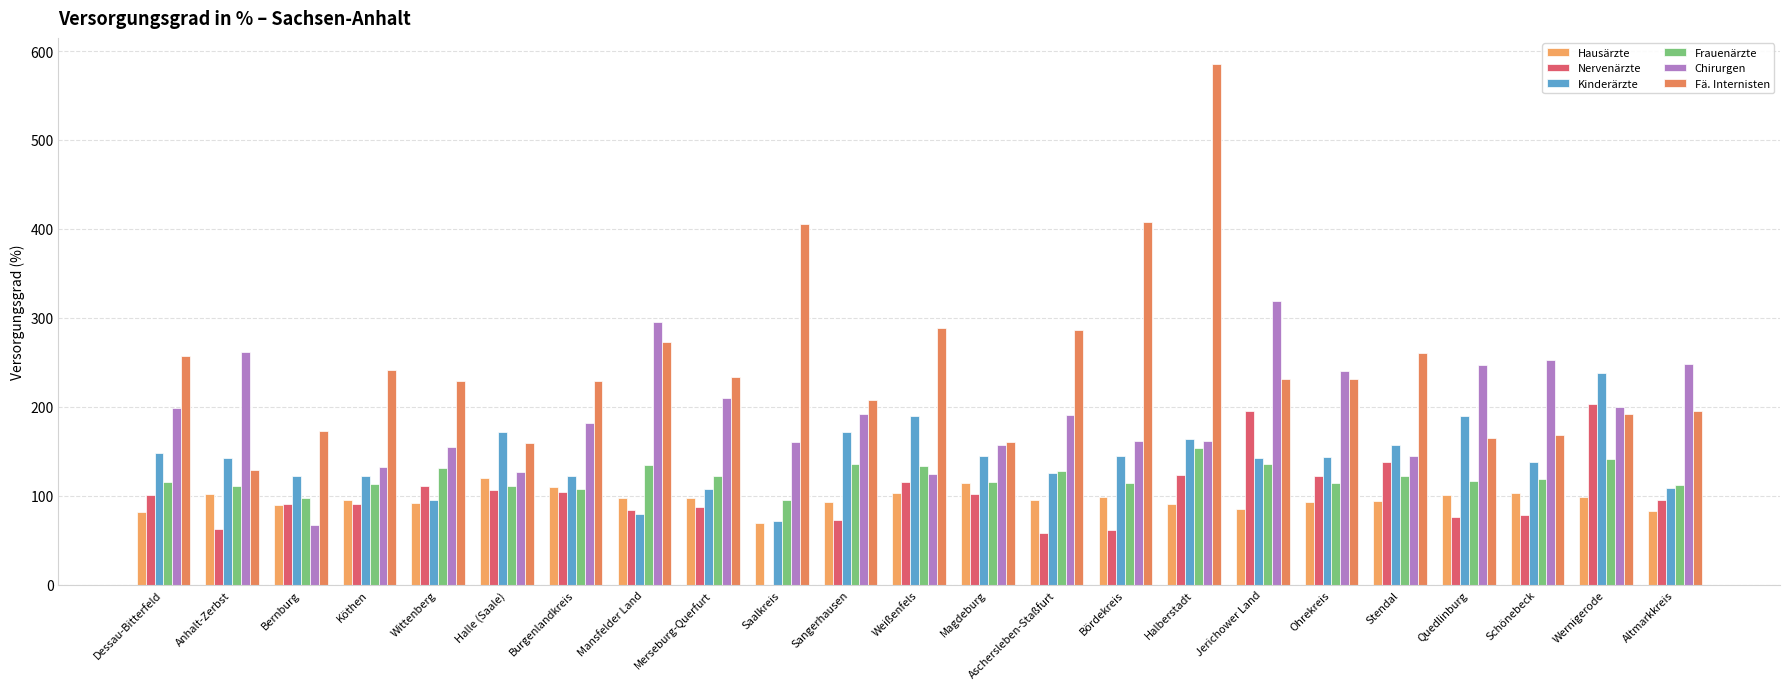

What is the label of the 22nd bar from the left?

Wernigerode